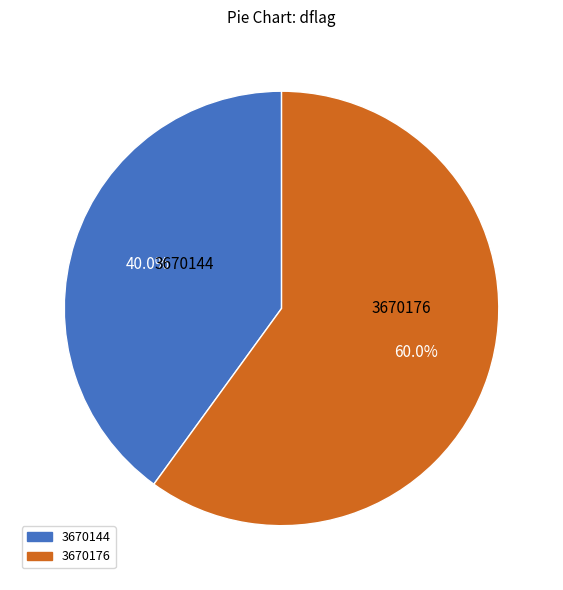

What is the smallest slice in the pie chart?

3670144